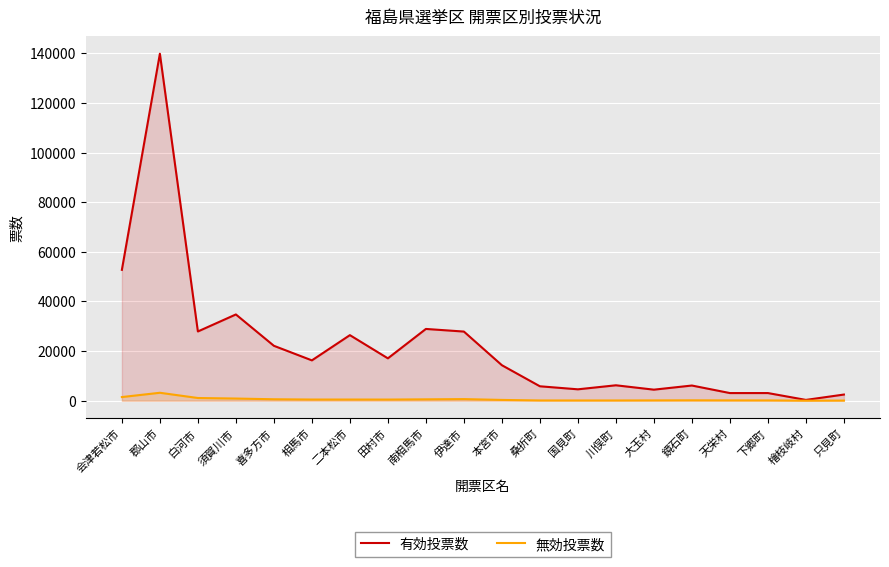

Which series has the largest range (max minus min)?

有効投票数